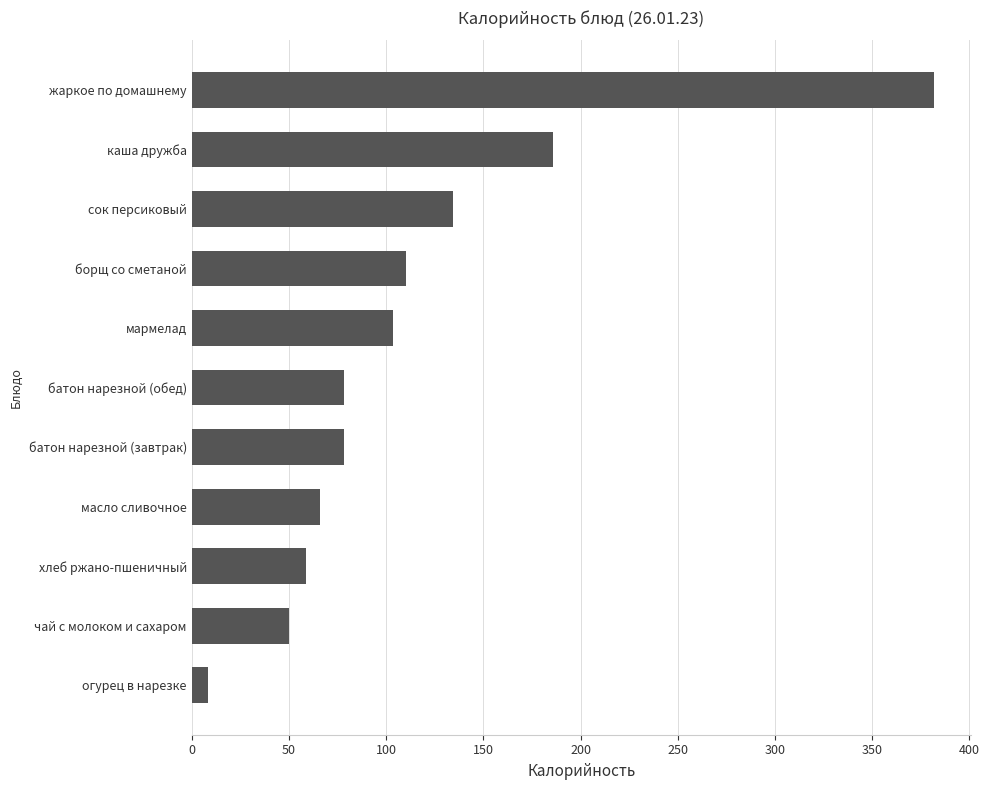

Is it true that the value at жаркое по домашнему is 381.5?

True